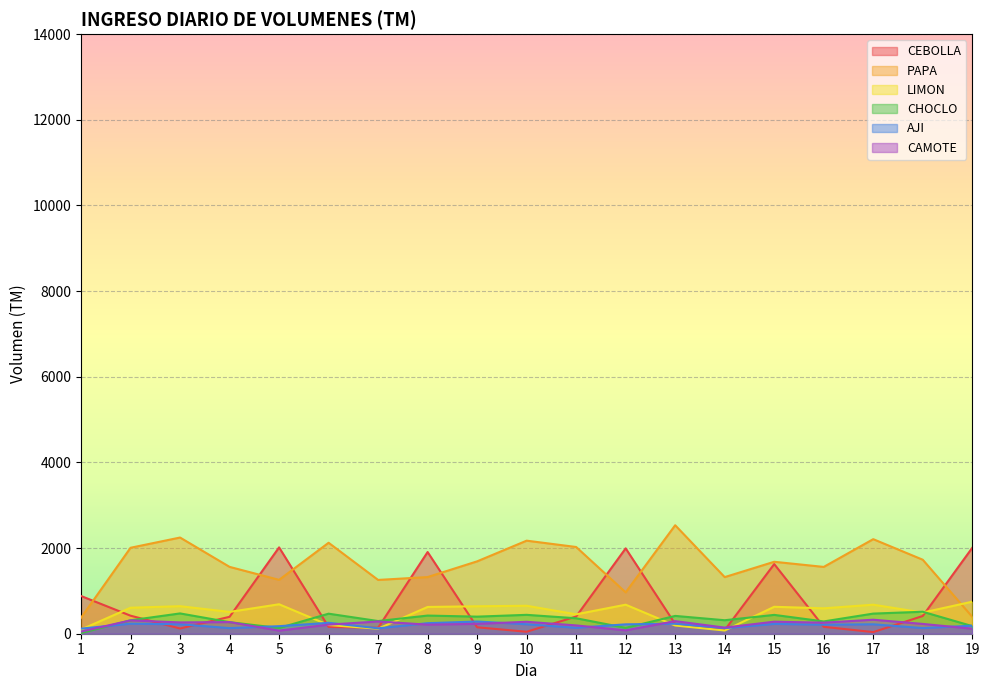

Count the number of data series in this chart.

6